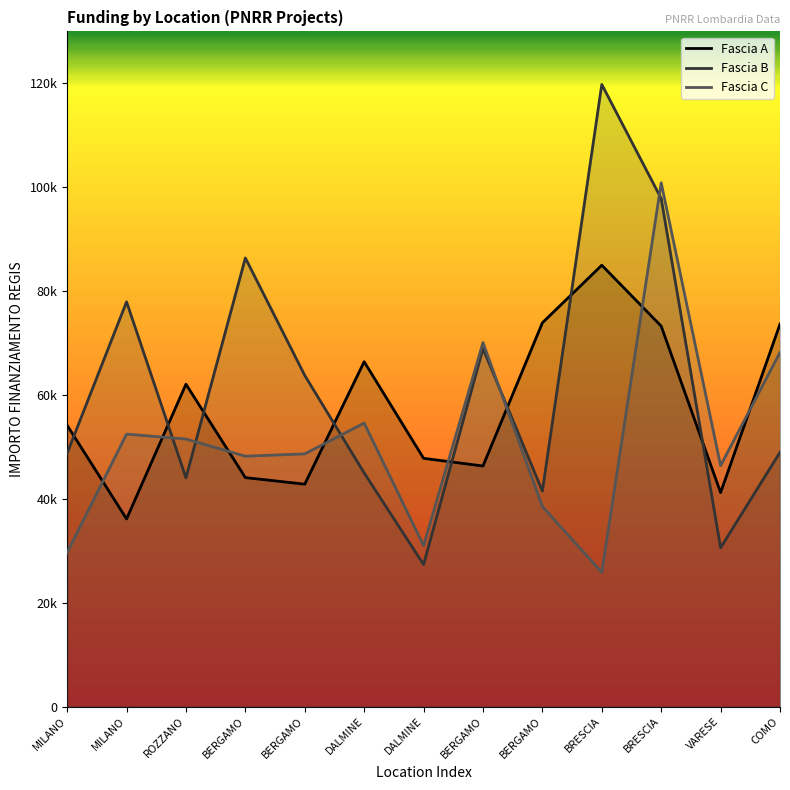

The value of Fascia A at ROZZANO is 23212.2. True or false?

False